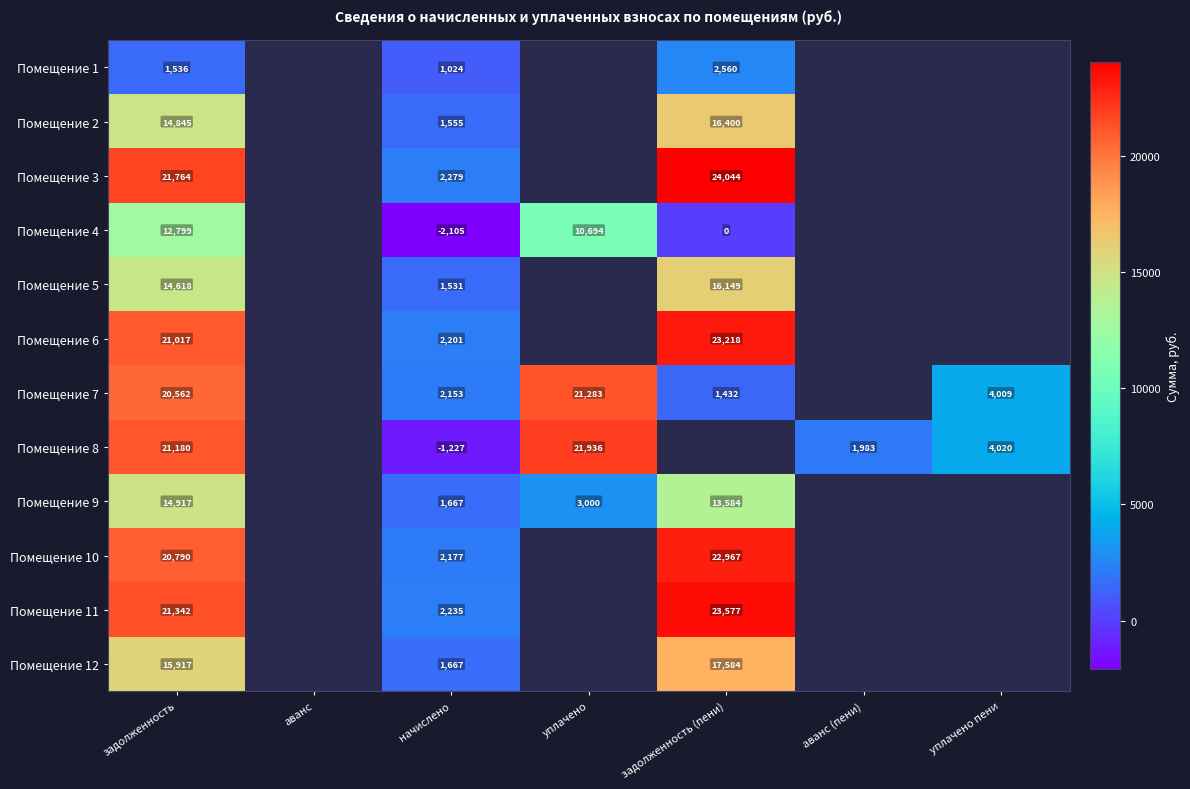

At how many categories does at least one series exceed 17942?

3